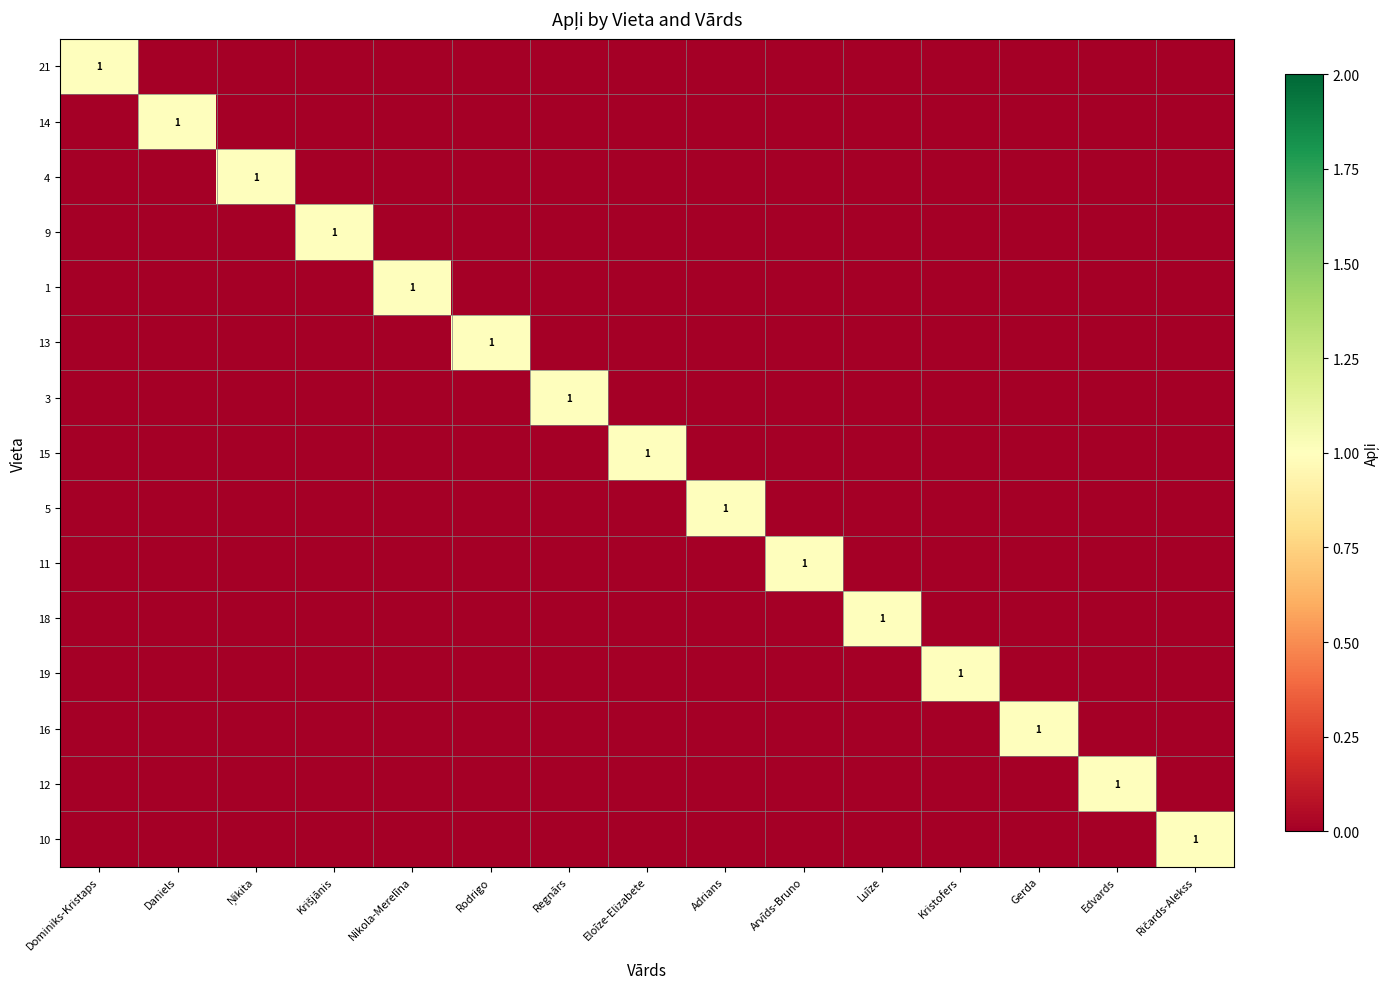

Is the value of 12 at Rodrigo greater than the value of 1 at Arvīds-Bruno?

No